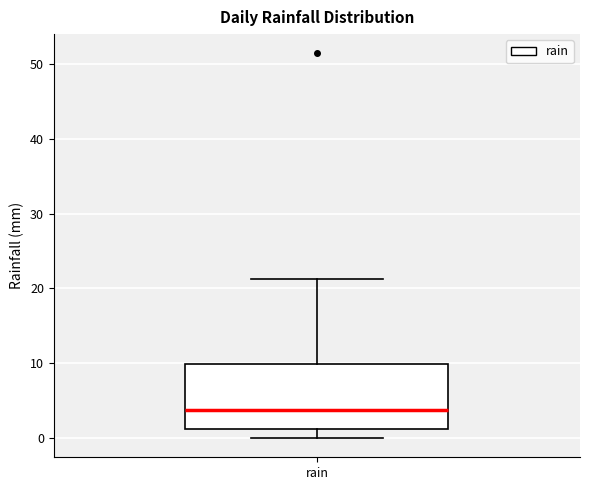

Where does the upper whisker of the box for rain end on the y-axis? The values are not printed on the chart, so give them approximately, as read against the axis.

21